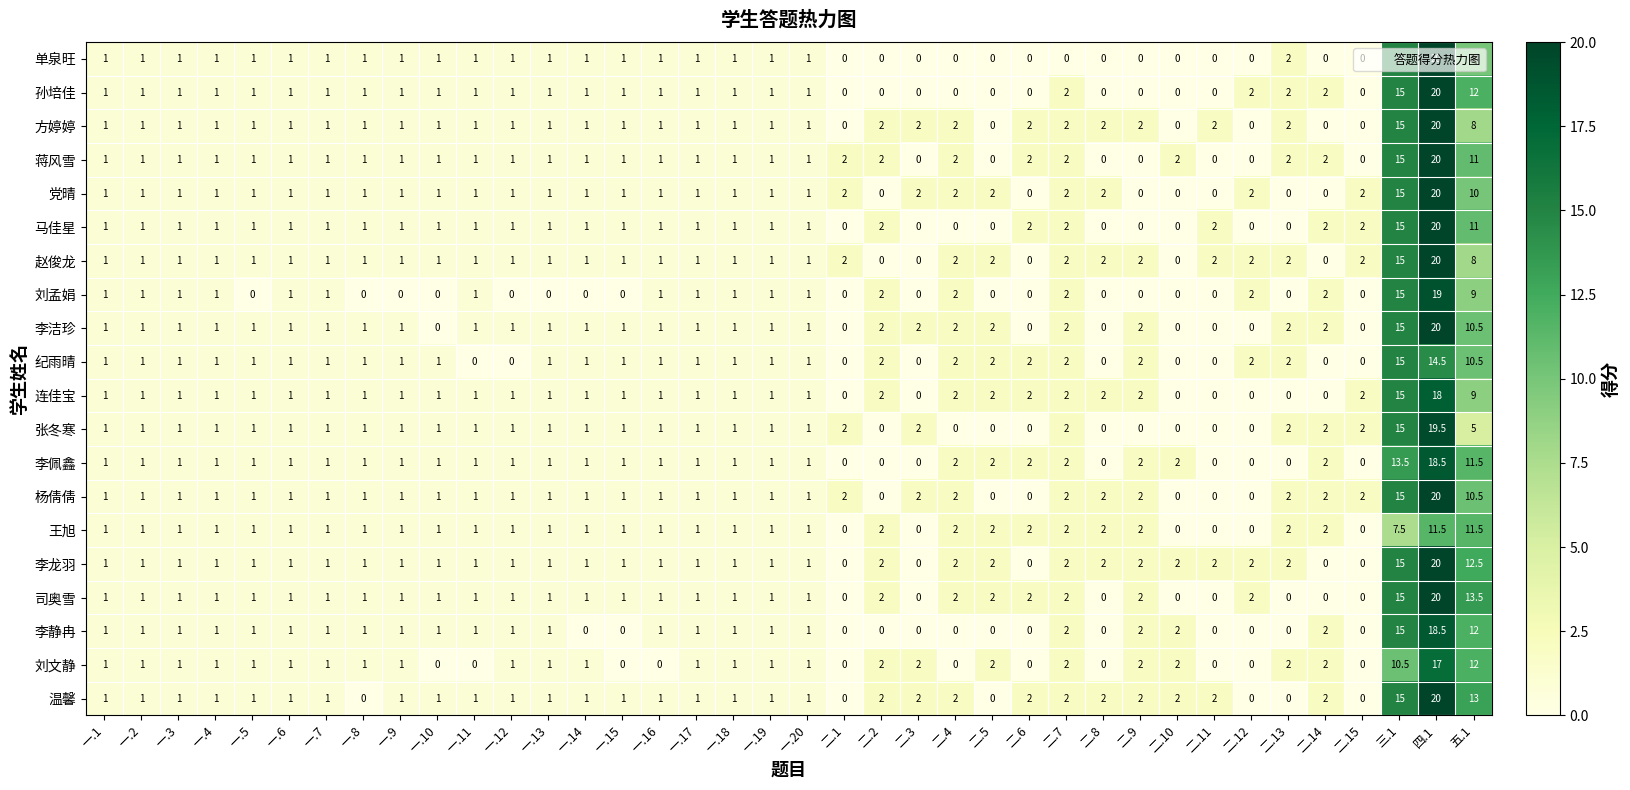

The 党晴 series shows 12.9 at 二.9. True or false?

False